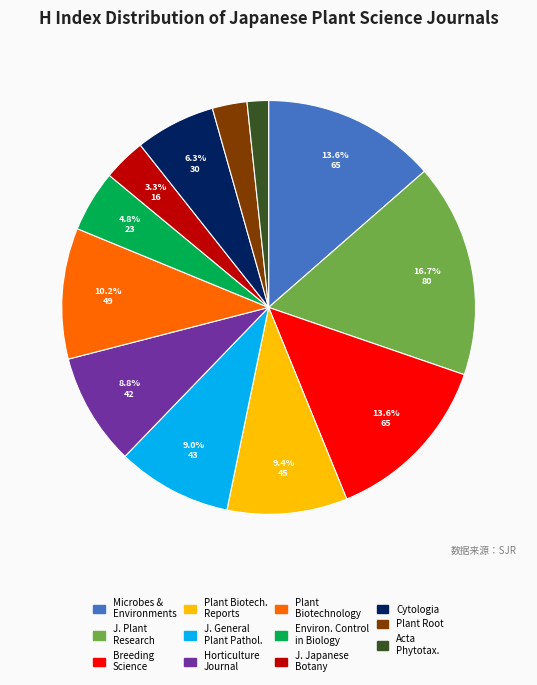

Is there a majority slice in this chart?

No